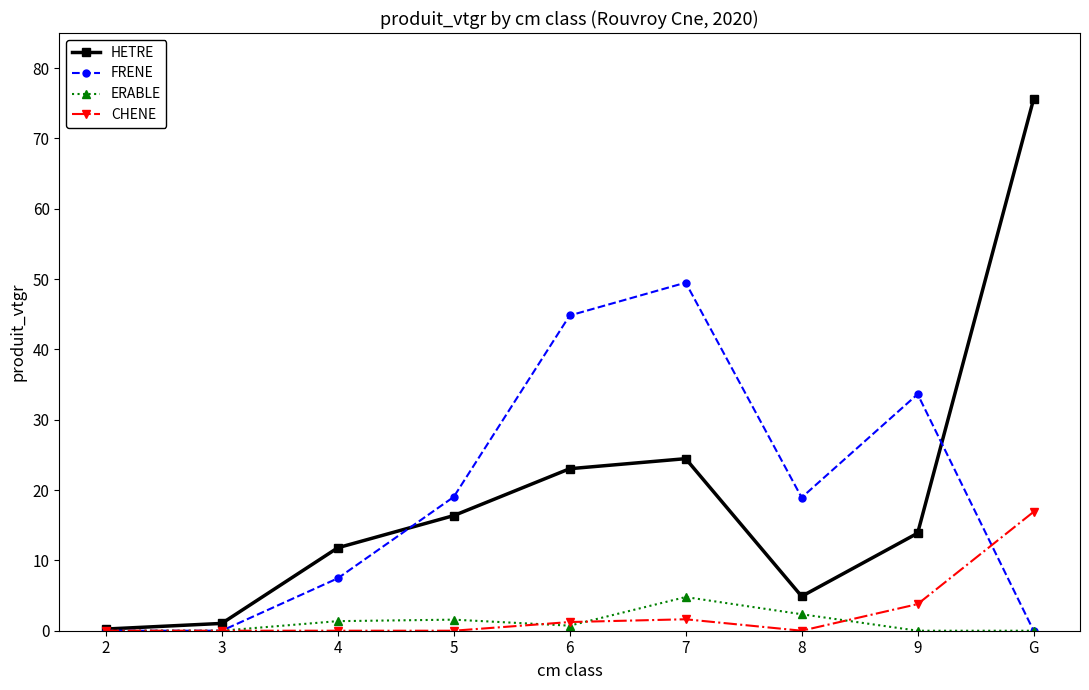

Which category has the highest value in the CHENE series?

G